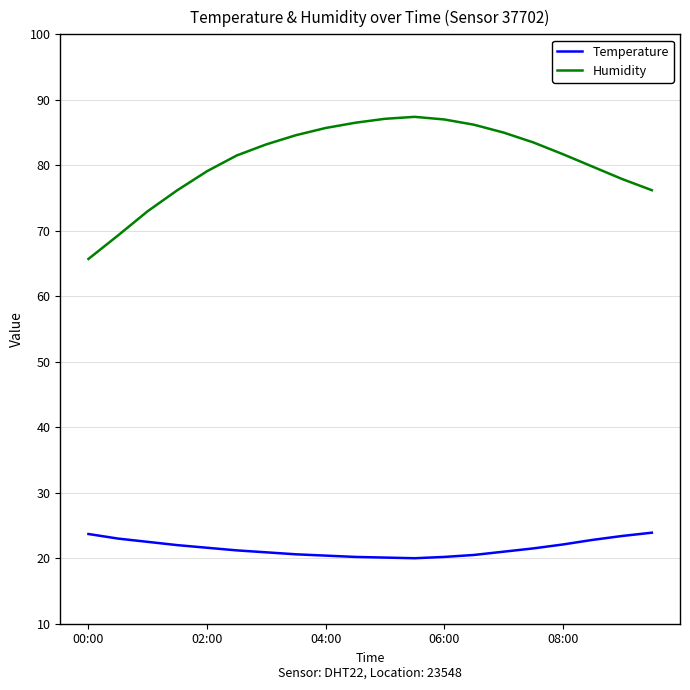

True or false: Temperature and Humidity intersect in this chart.

False